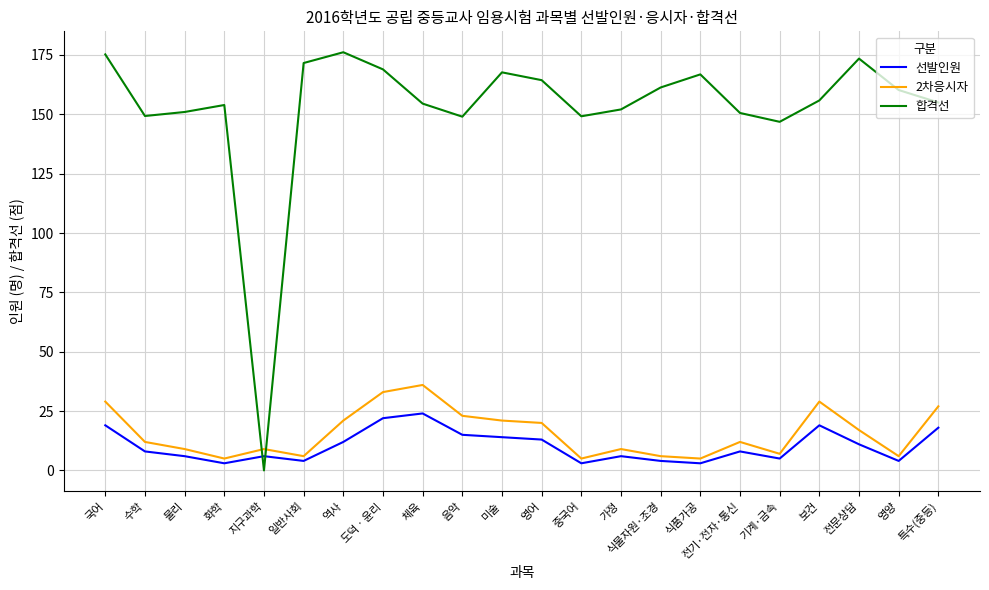

At which category does the chart reach its minimum across all series?

지구과학